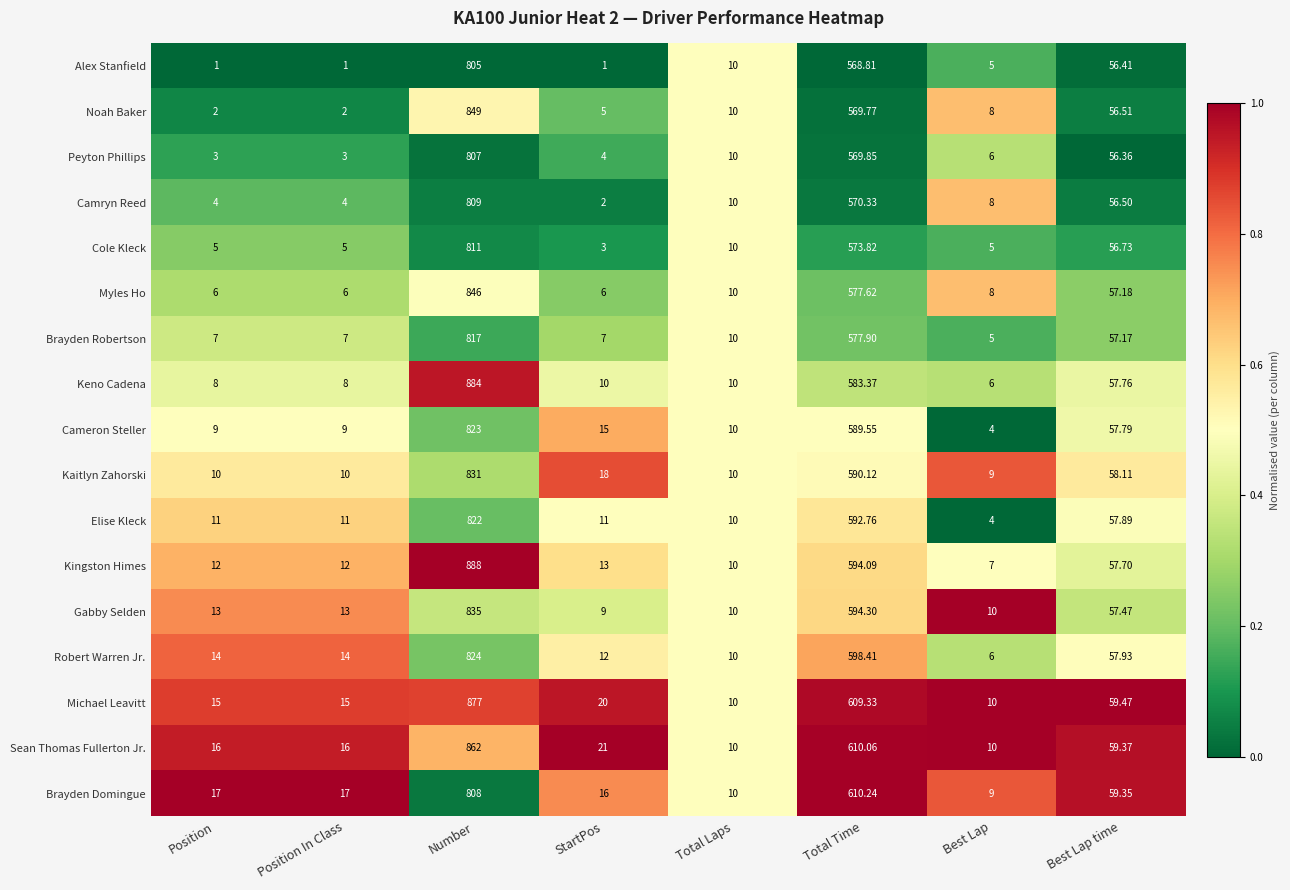

Rank the series at Position In Class from lowest to highest value.

Alex Stanfield, Noah Baker, Peyton Phillips, Camryn Reed, Cole Kleck, Myles Ho, Brayden Robertson, Keno Cadena, Cameron Steller, Kaitlyn Zahorski, Elise Kleck, Kingston Himes, Gabby Selden, Robert Warren Jr., Michael Leavitt, Sean Thomas Fullerton Jr., Brayden Domingue